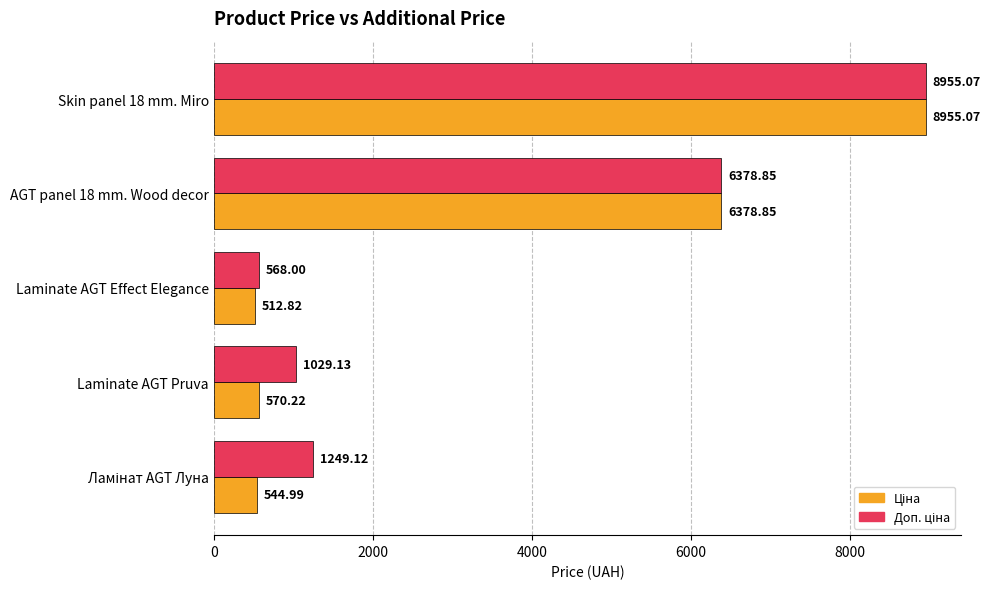

What is the difference between the highest and lowest values at Laminate AGT Pruva?

458.9